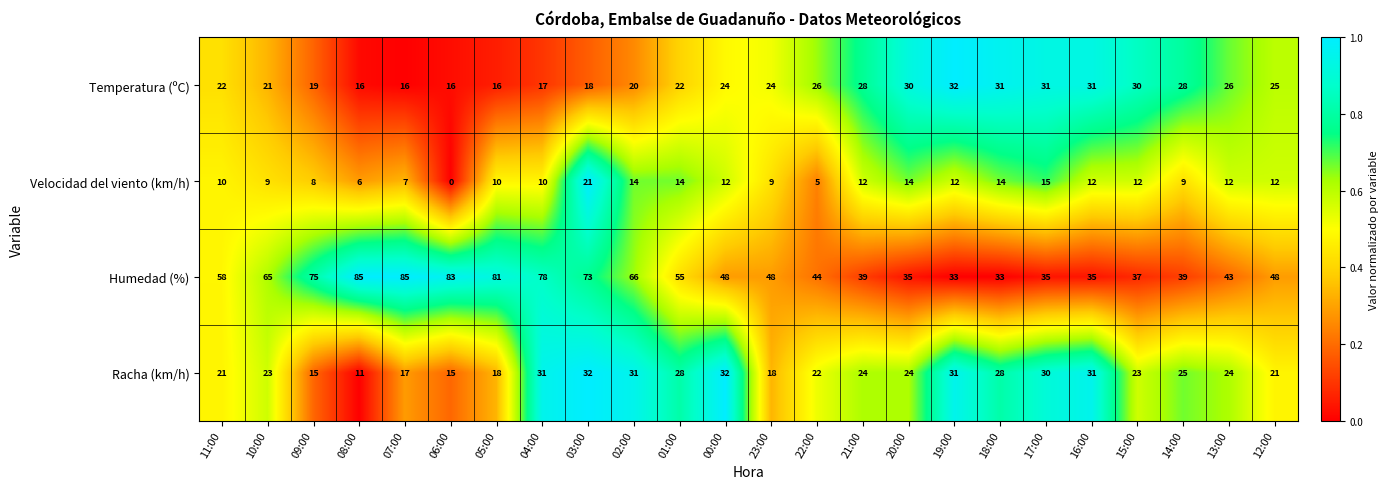

At which label does Racha (km/h) first exceed 24?

04:00